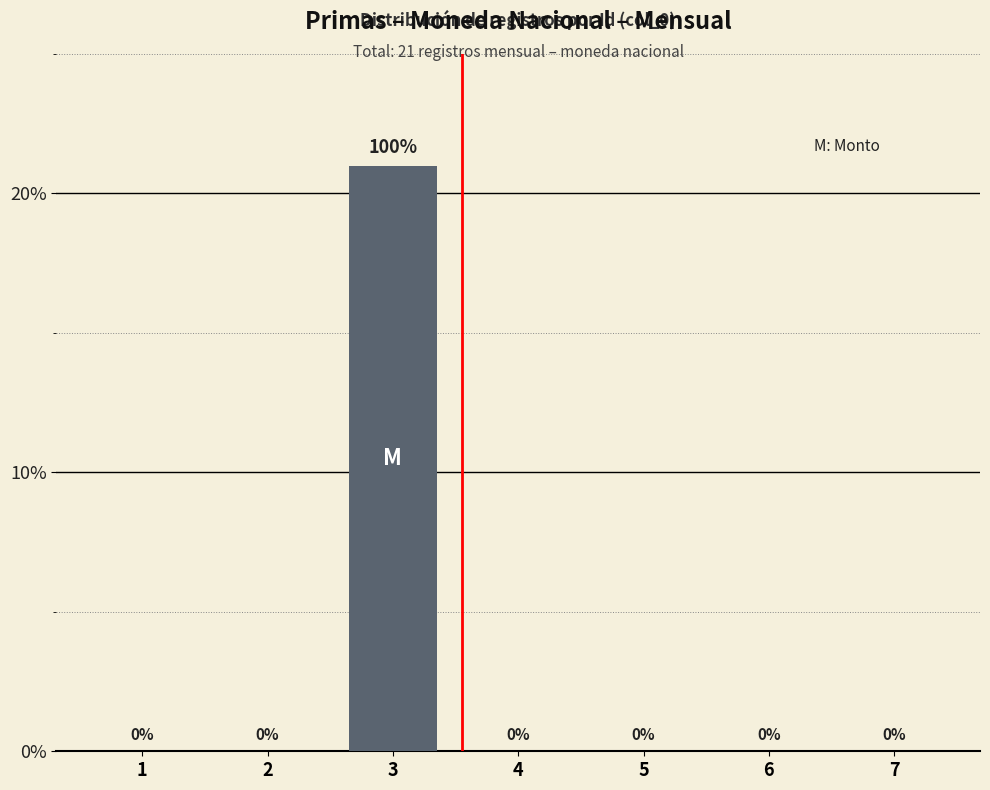

True or false: the data shows -12 at 2.

False